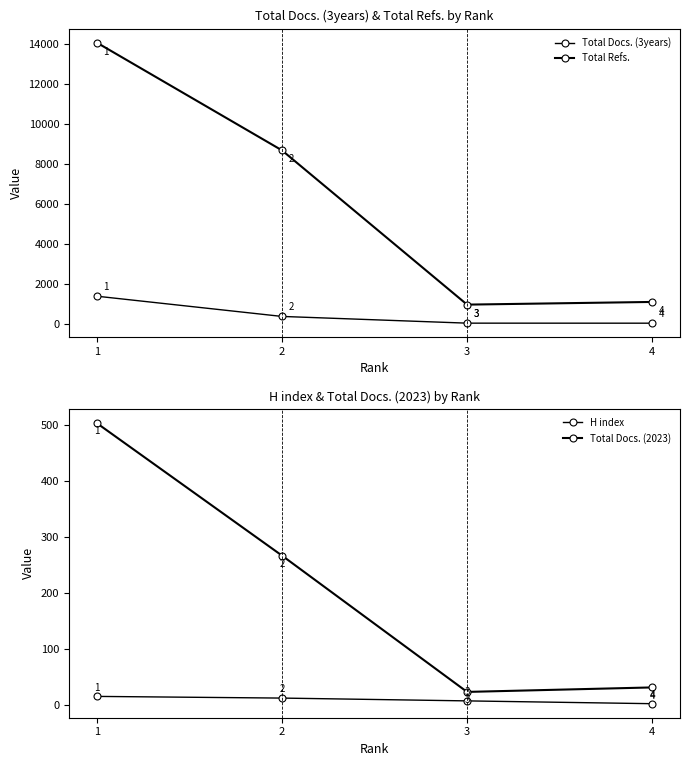

How many categories are shown in the chart?

4